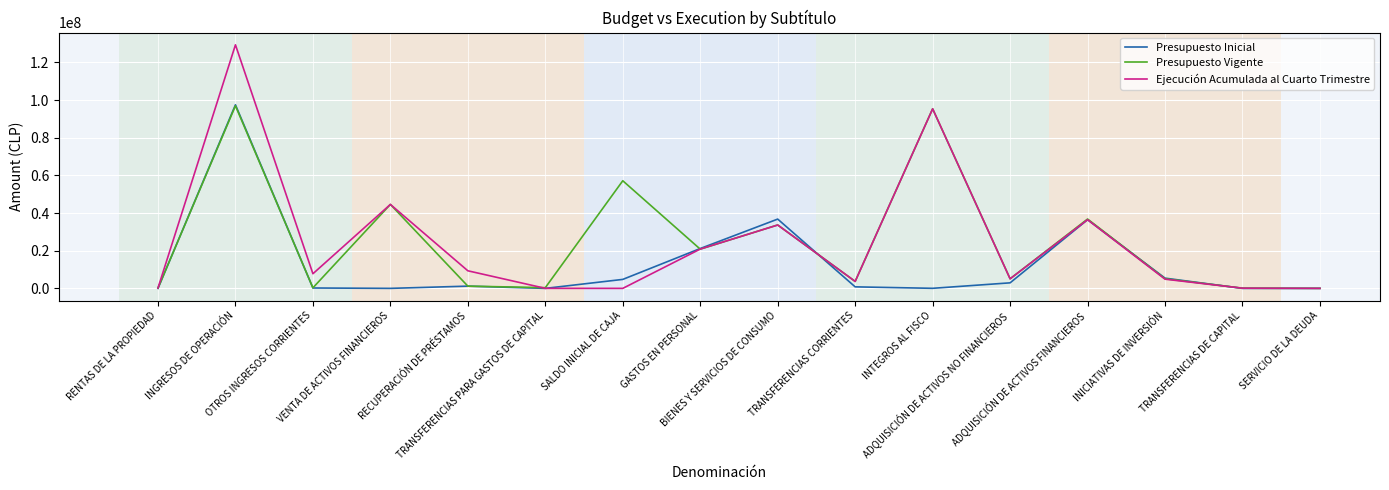

Which series has the widest spread of values?

Ejecución Acumulada al Cuarto Trimestre